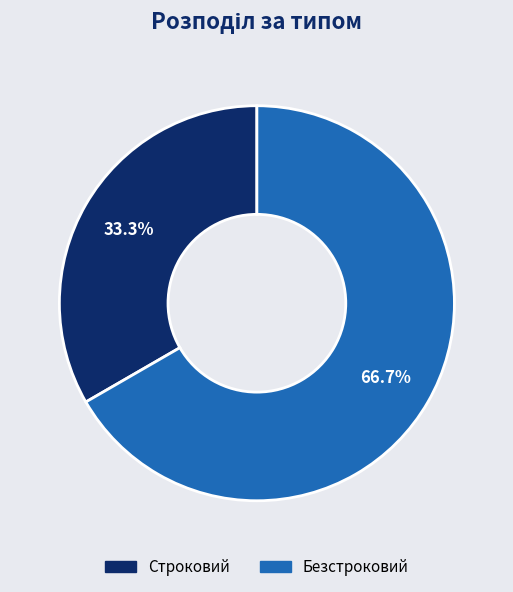

Does any single category account for the majority?

Yes